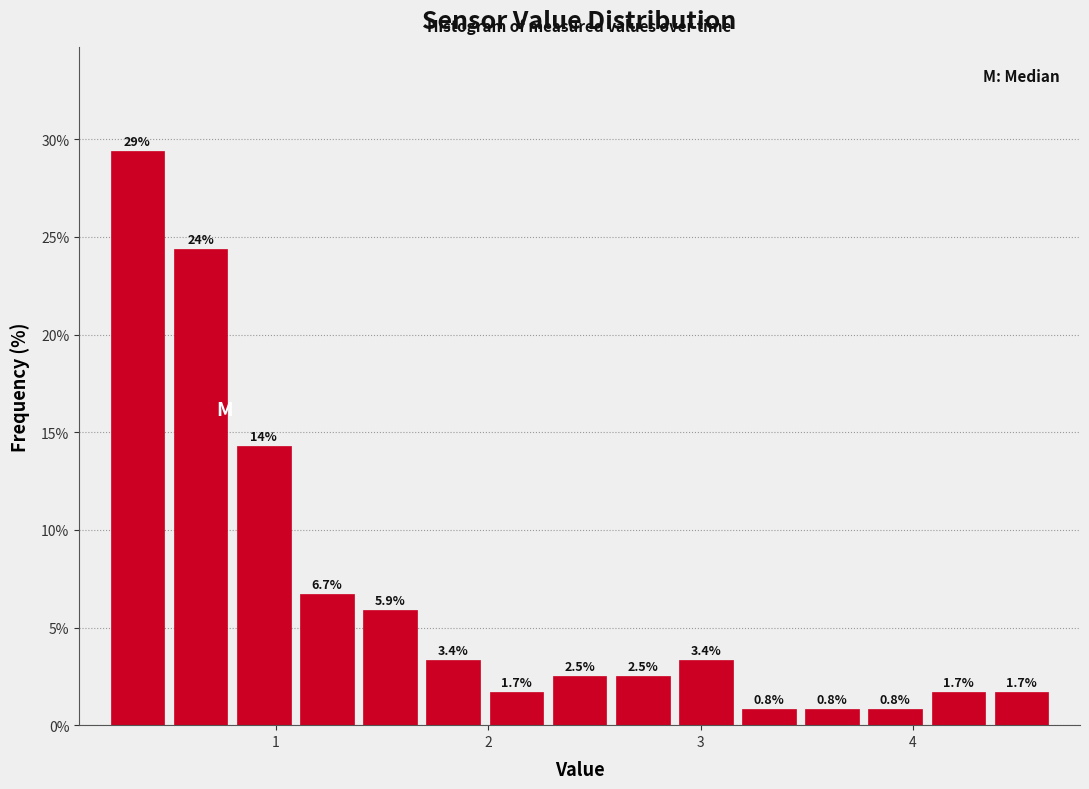

Around what value on the x-axis is the tallest bar? Give the approximate position of its centre, as read against the axis.

0.3